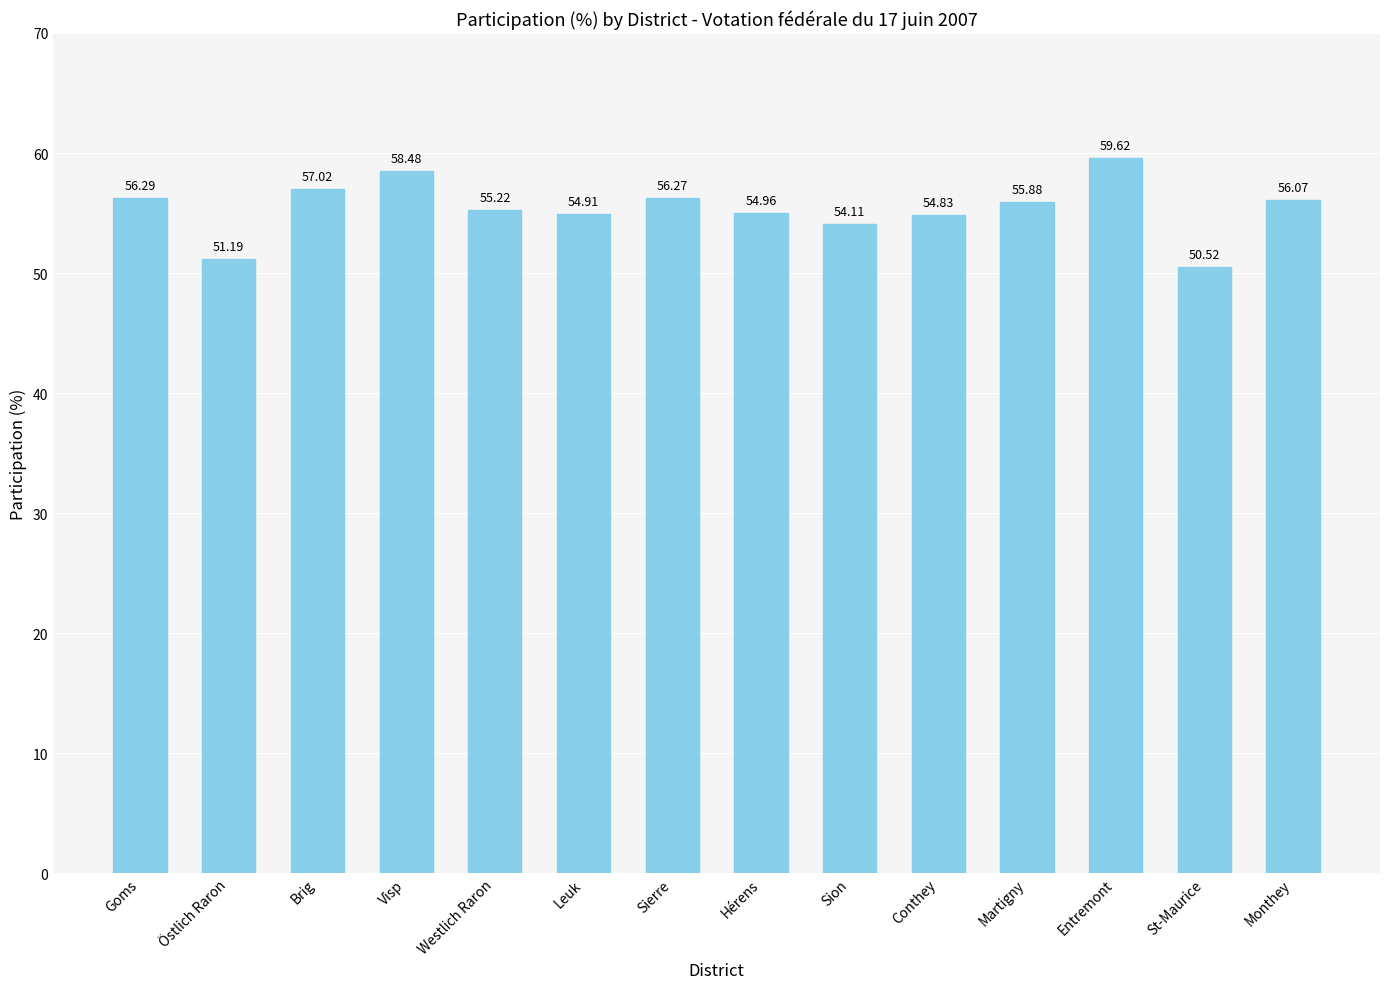

Which has a higher value, Martigny or Conthey?

Martigny